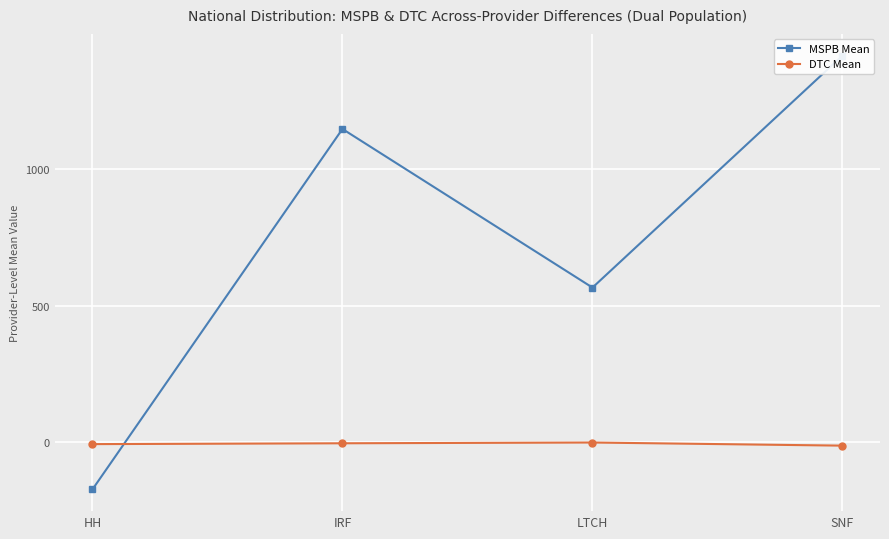

What are all the series names shown in the legend?

MSPB Mean, DTC Mean